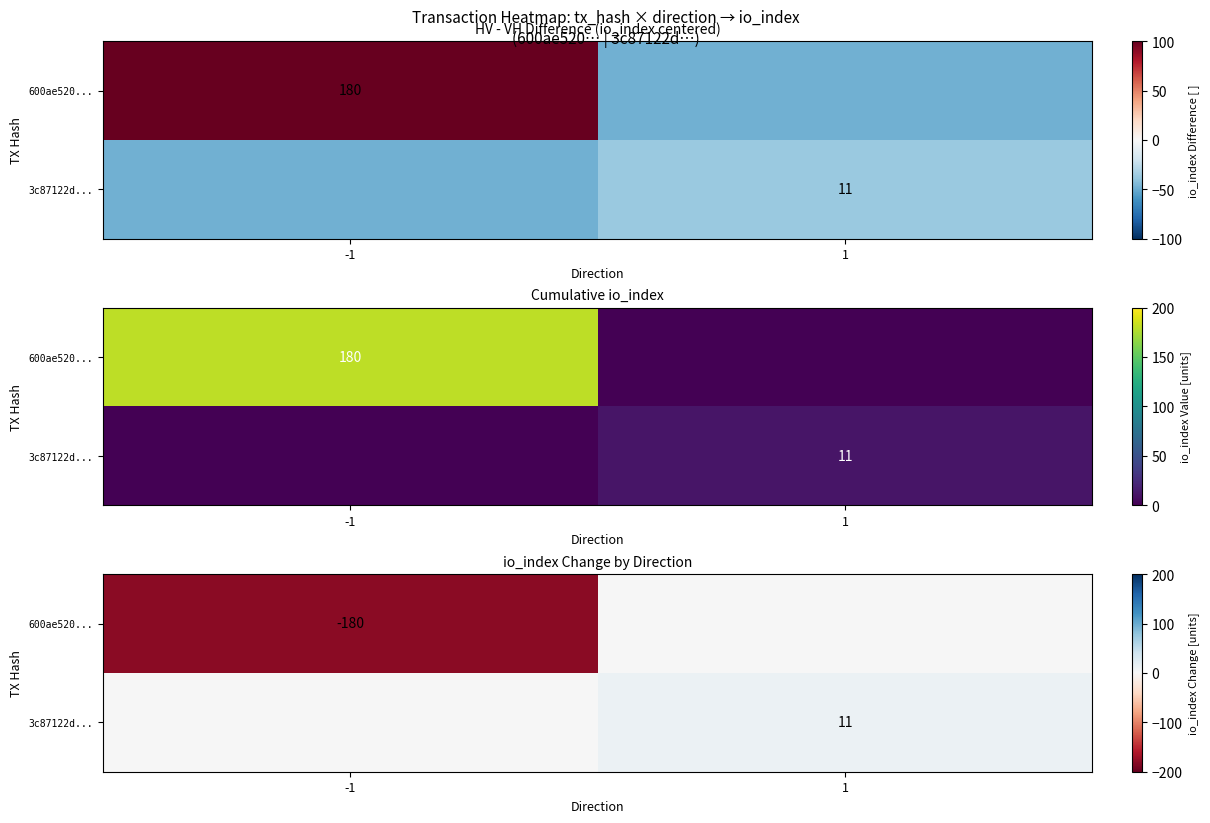

Count the number of data series in this chart.

2